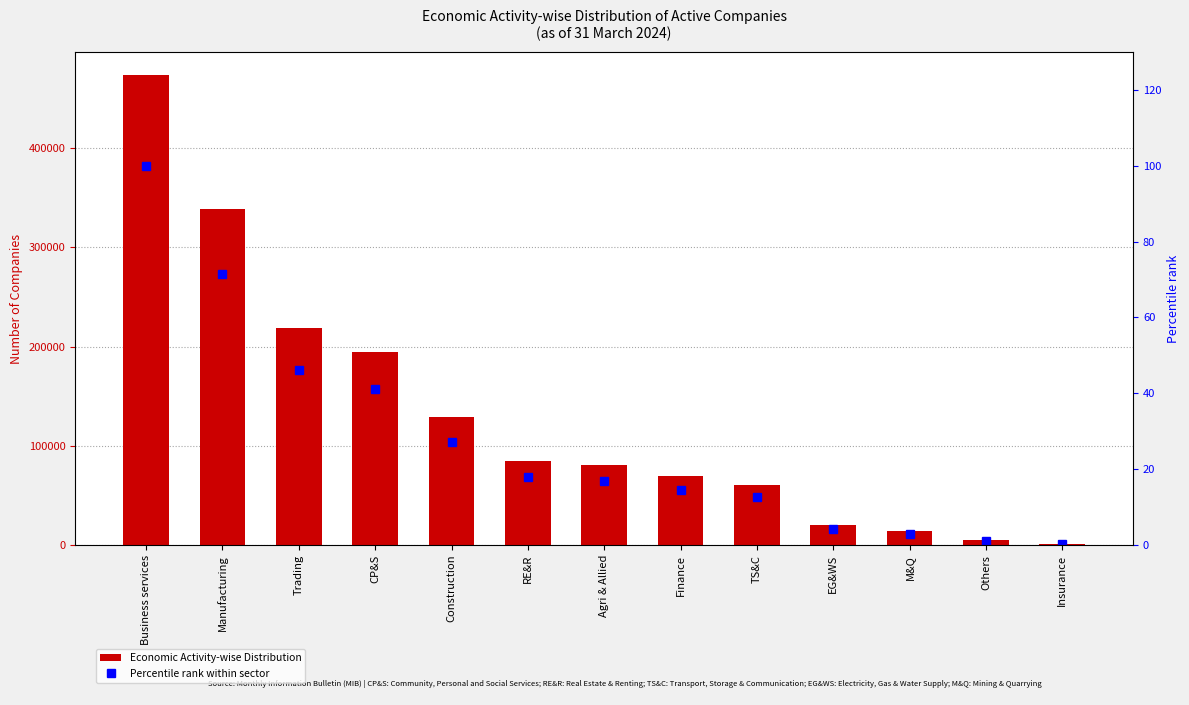

What is the difference between the Economic Activity-wise Distribution values at CP&S and Finance?

125124.0